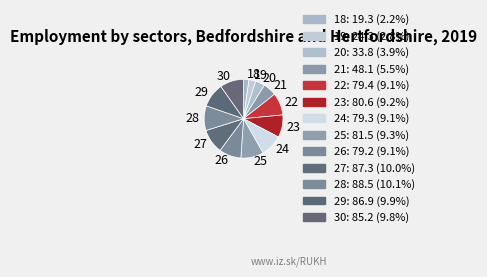

Is the sum of 26 and 28 greater than half?

No